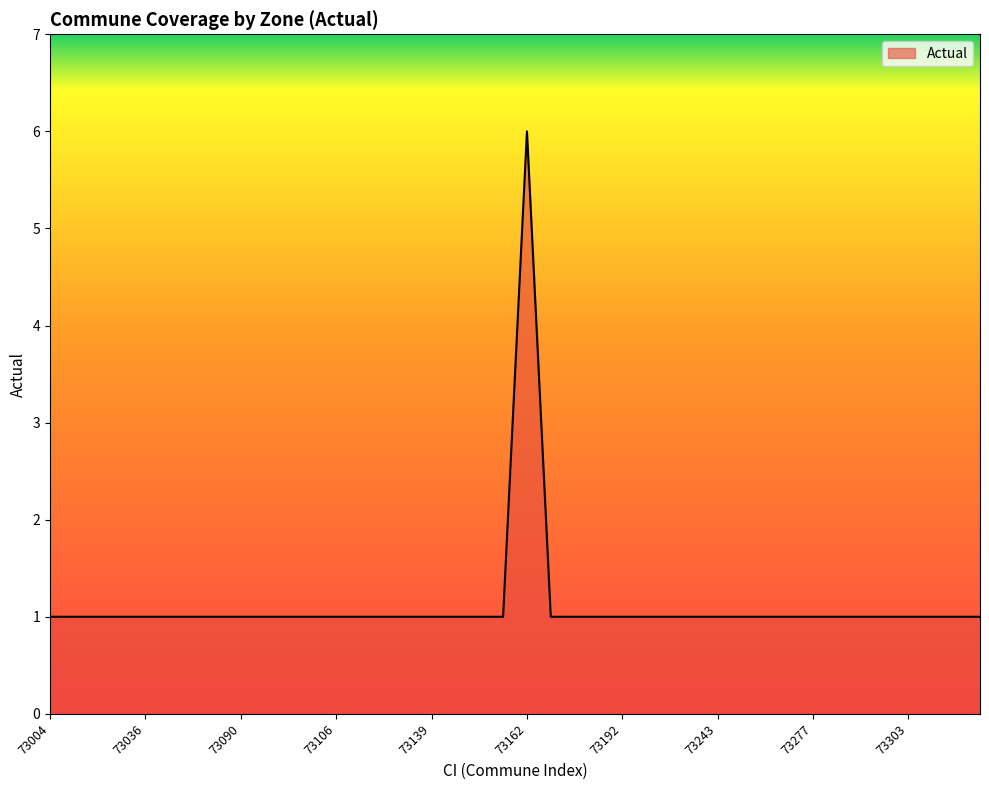

Reading left to right, list all the values displayed in this chart.

1	1	1	1	1	1	1	1	1	1	1	1	1	1	1	1	1	1	1	1	6	1	1	1	1	1	1	1	1	1	1	1	1	1	1	1	1	1	1	1